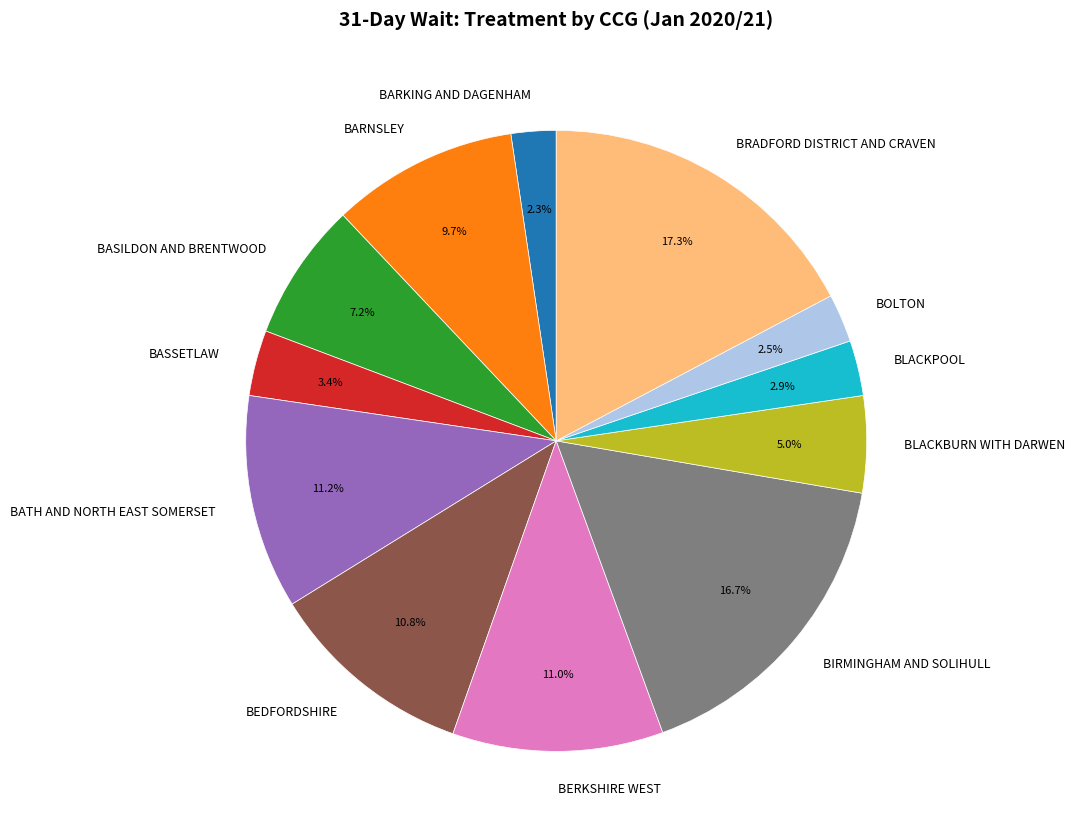

What is the ratio of the value at BATH AND NORTH EAST SOMERSET to the value at BLACKBURN WITH DARWEN?

2.2